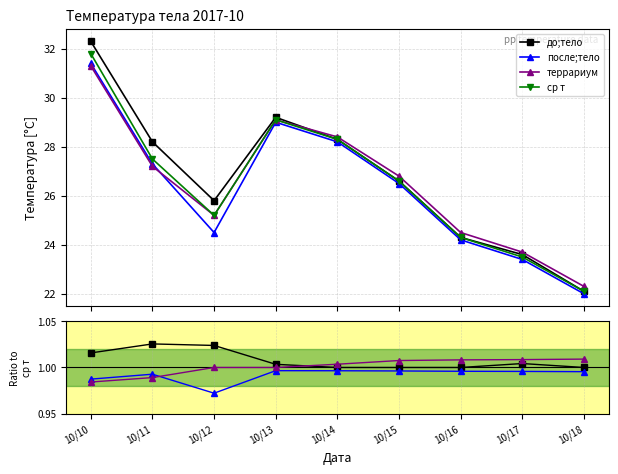

What is the minimum value for террариум?

22.3